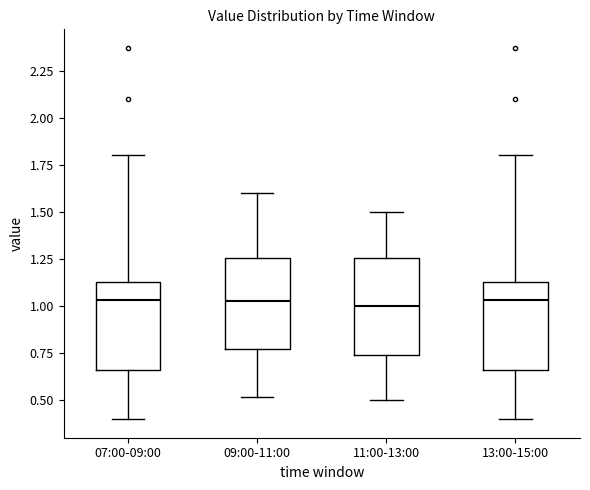

Reading left to right, transcribe this box plot: for each box, give where its median line is, the range the box spans, and where its two whiskers end, as read against the y-axis. The values are not printed on the chart, so give them approximately, as read against the axis.

07:00-09:00: median 1.05, box 0.65 to 1.15, whiskers 0.40 to 1.80
09:00-11:00: median 1.05, box 0.75 to 1.25, whiskers 0.50 to 1.60
11:00-13:00: median 1.00, box 0.75 to 1.25, whiskers 0.50 to 1.50
13:00-15:00: median 1.05, box 0.65 to 1.15, whiskers 0.40 to 1.80